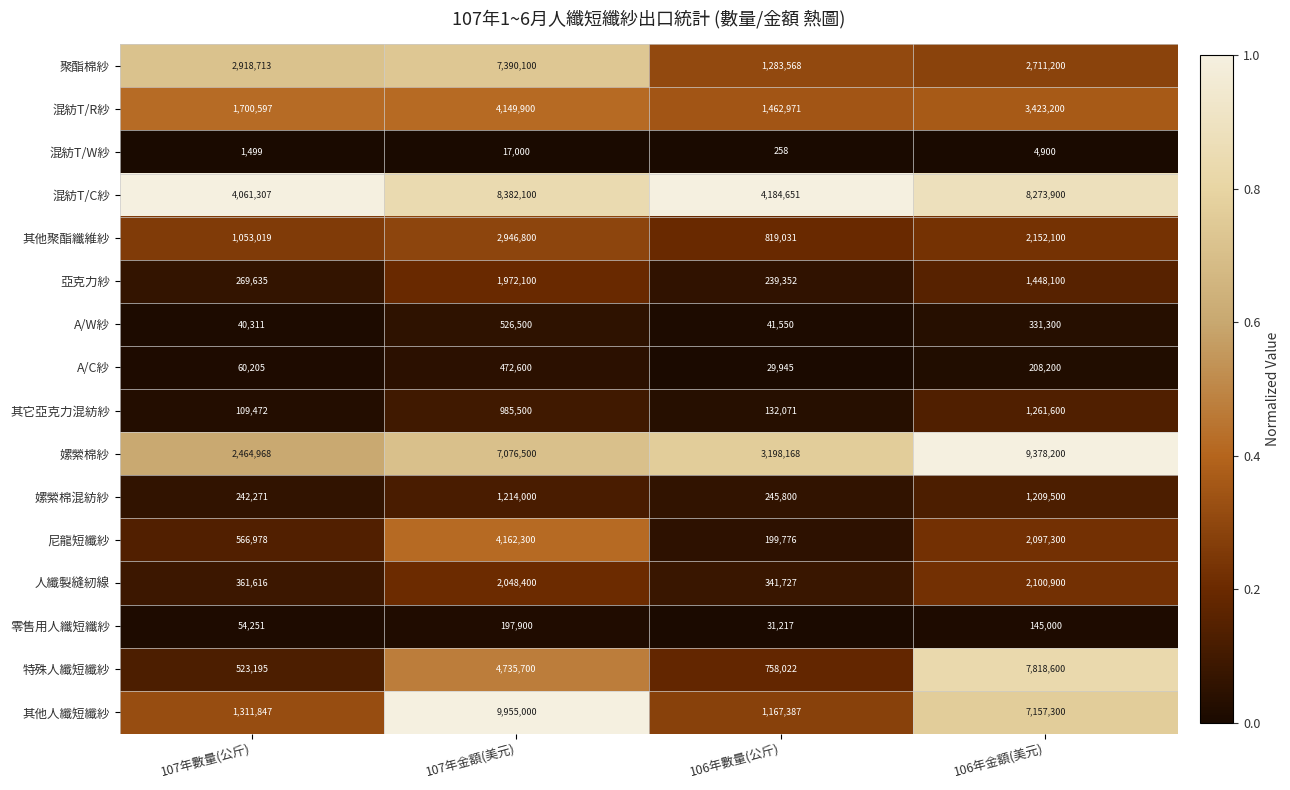

Count the 零售用人纖短纖紗 values in the range 54251 to 197900.

3